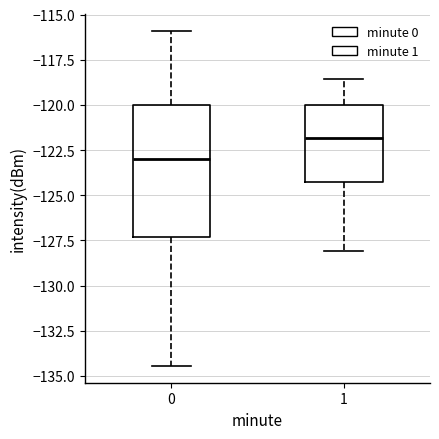

Comparing the boxes themselves (not the whiskers), which one is the tallest?

0